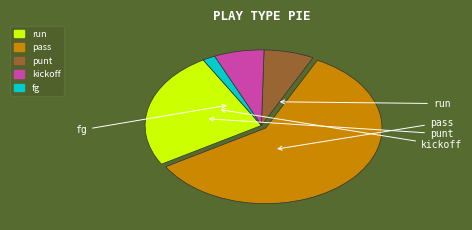

Is it true that fg is 2% of the pie?

True